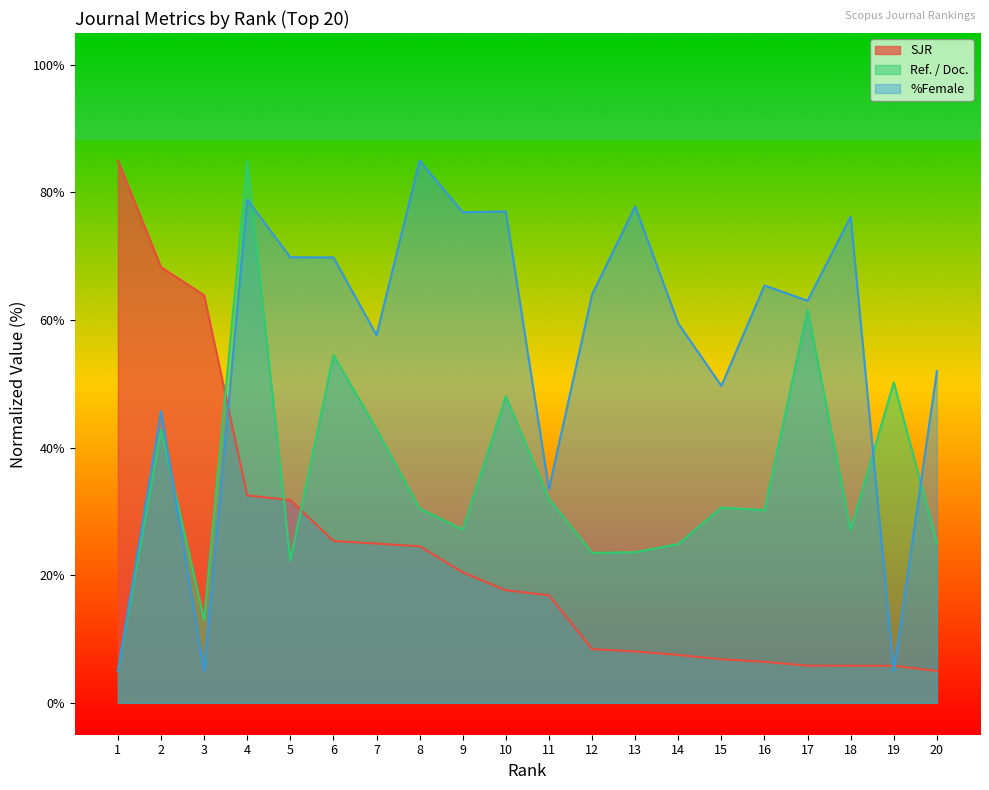

Count the number of categories in the chart.

20